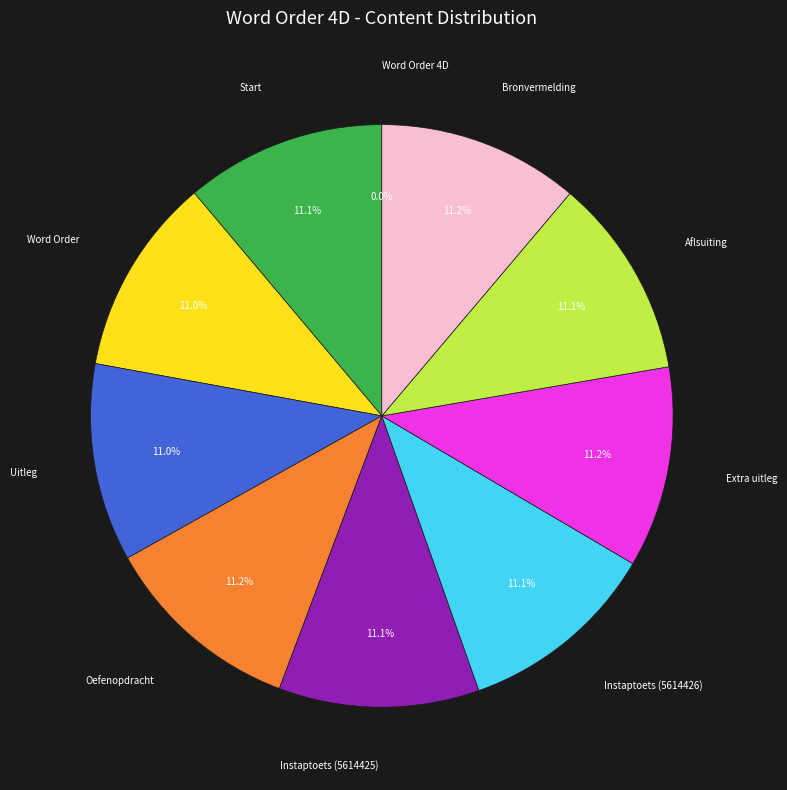

Is there any slice that represents more than half of the pie?

No